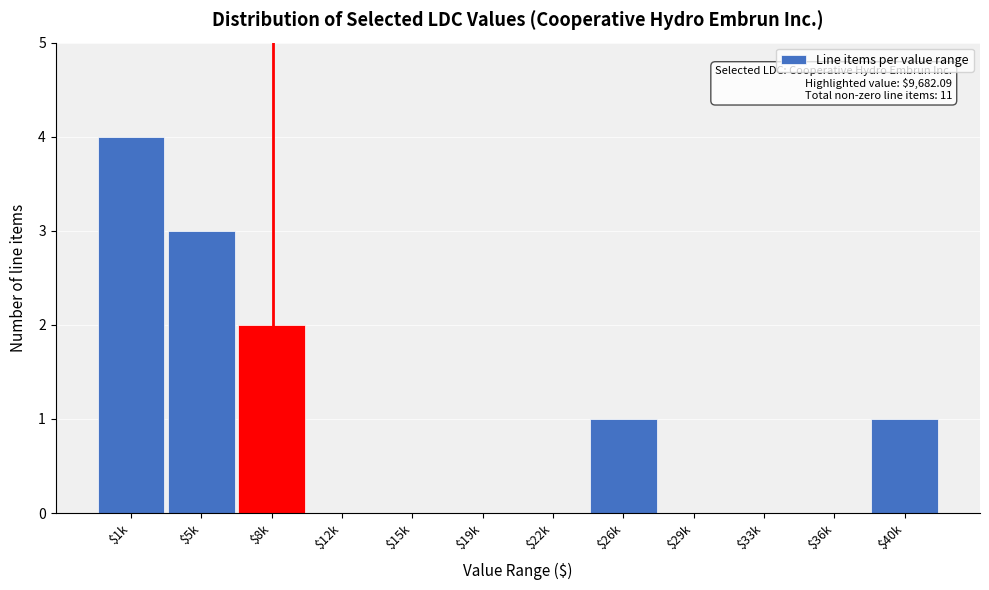

The chart shows a value of 2 at $8k. True or false?

True